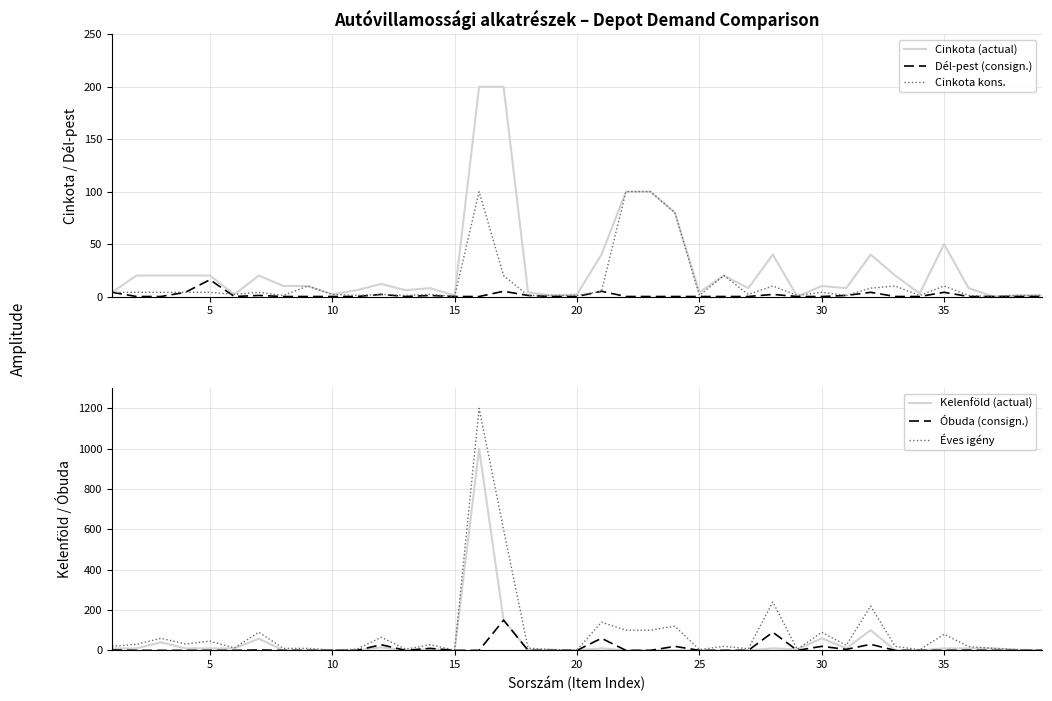

How many lines are shown in the chart?

6